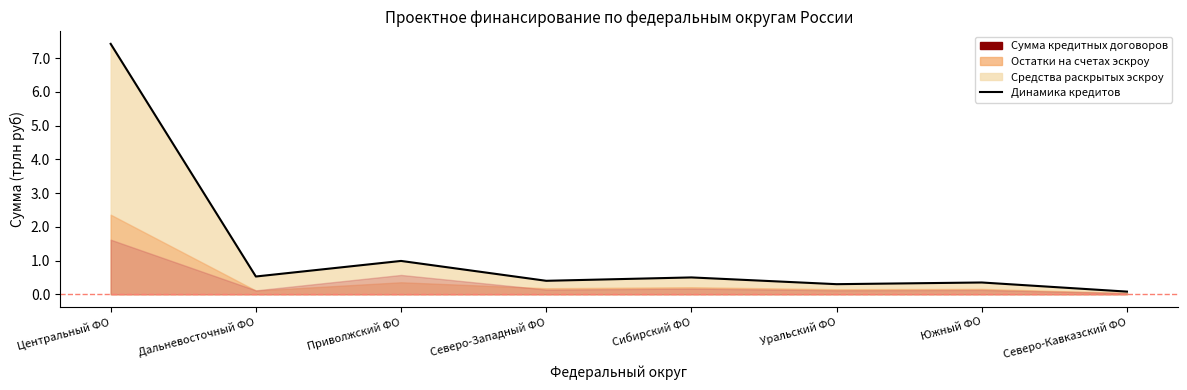

What is the difference between the values at Сибирский ФО and Уральский ФО?

0.2